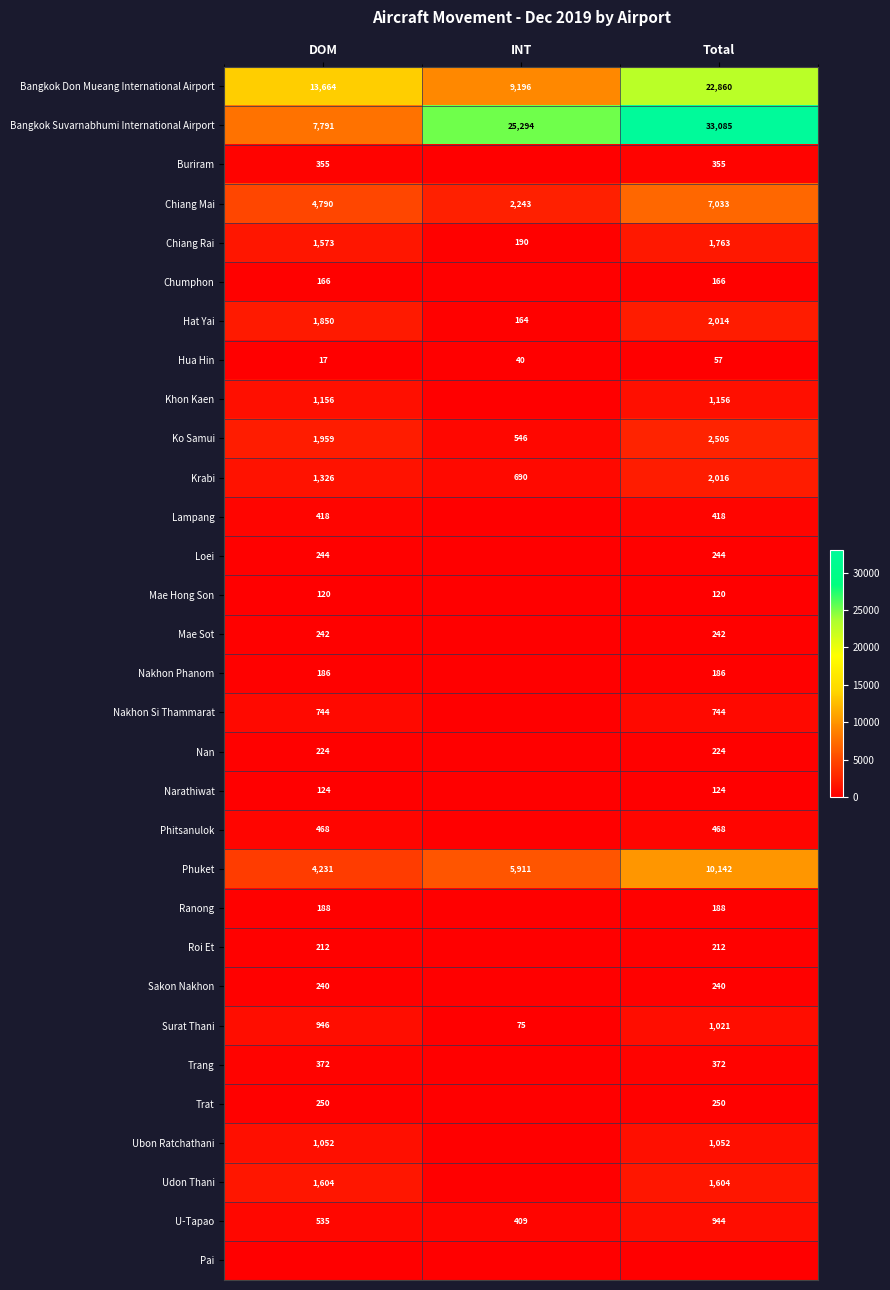

True or false: Narathiwat has a value of 124 at DOM.

True